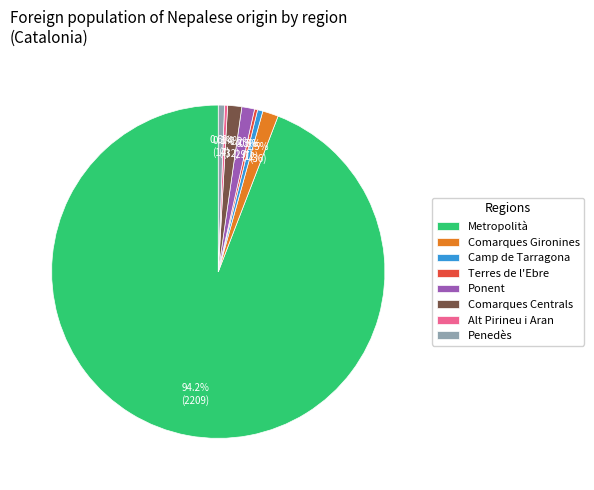

What is the ratio of the value at Camp de Tarragona to the value at Ponent?

0.4